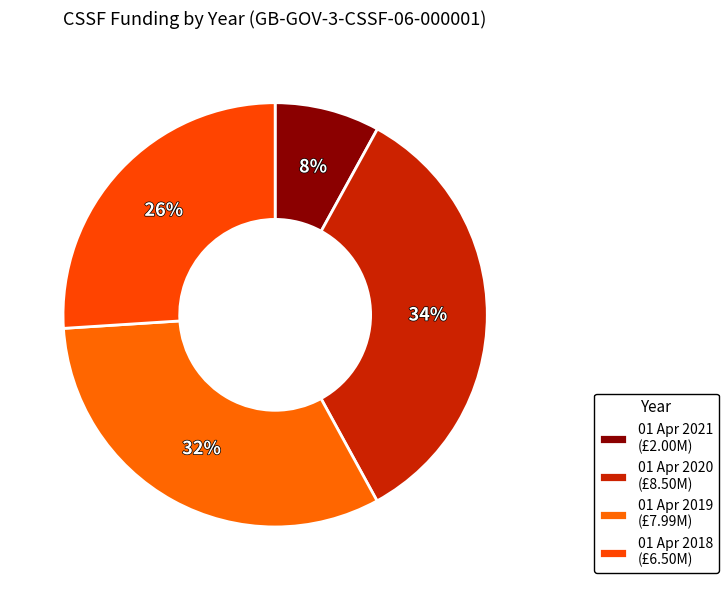

To the nearest percent, what is the difference between the largest and smallest slice percentages?

26%